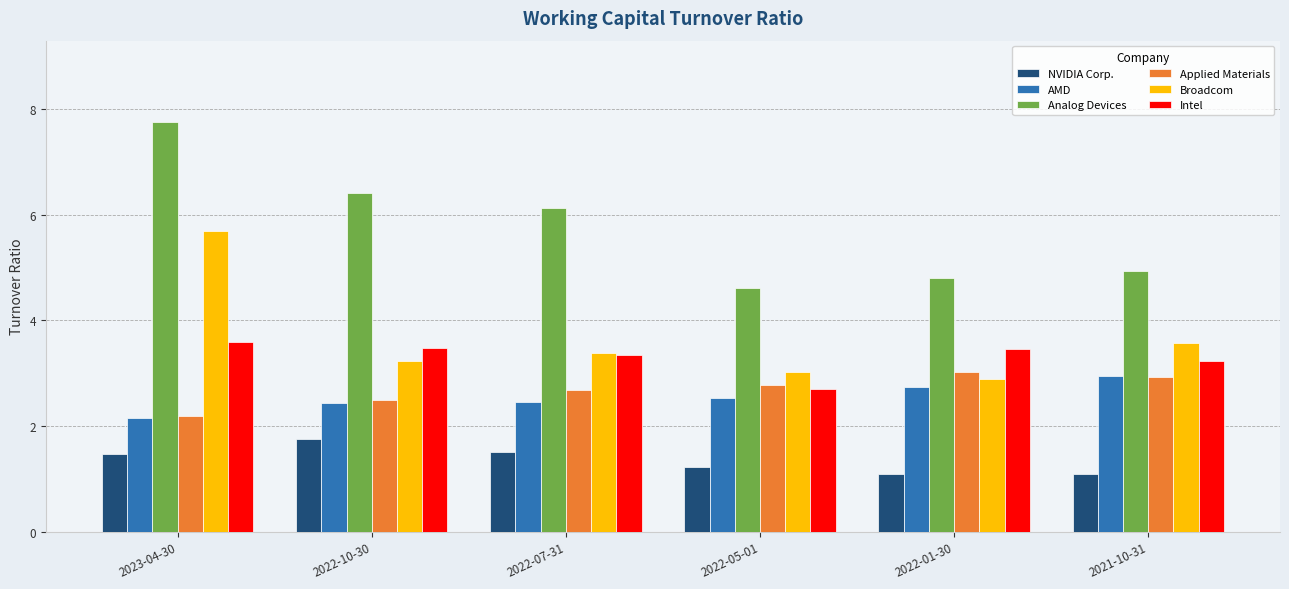

What is the average value of the Broadcom series?

3.6